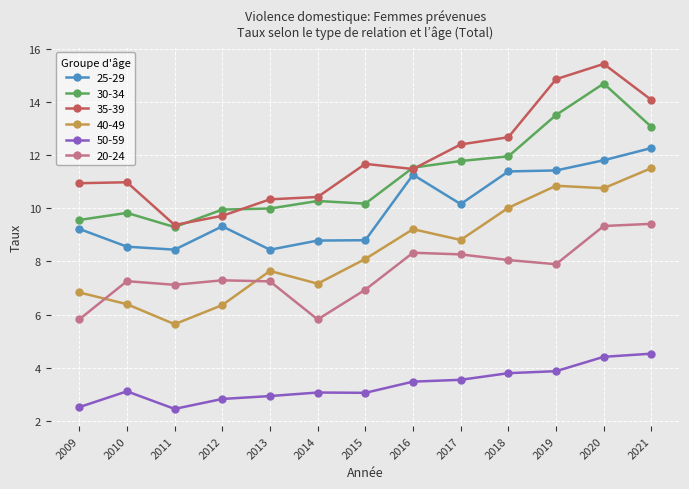

At which label does 35-39 reach its peak?

2020